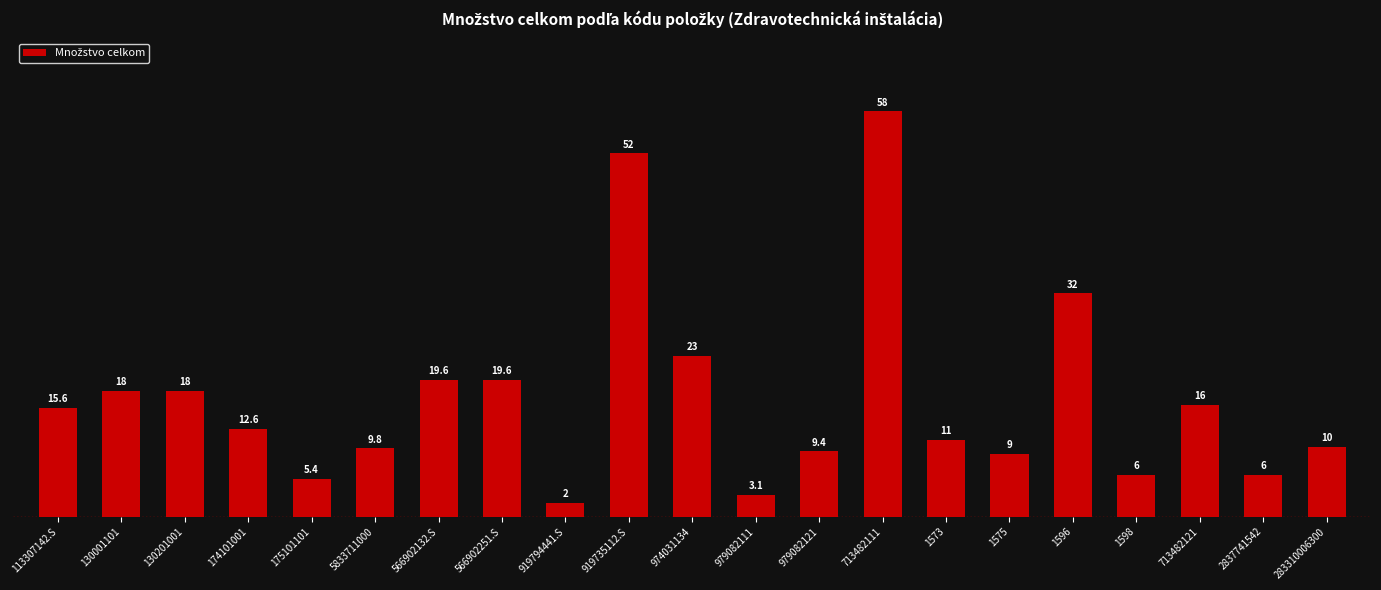

What is the label of the 2nd bar from the right?

2837741542